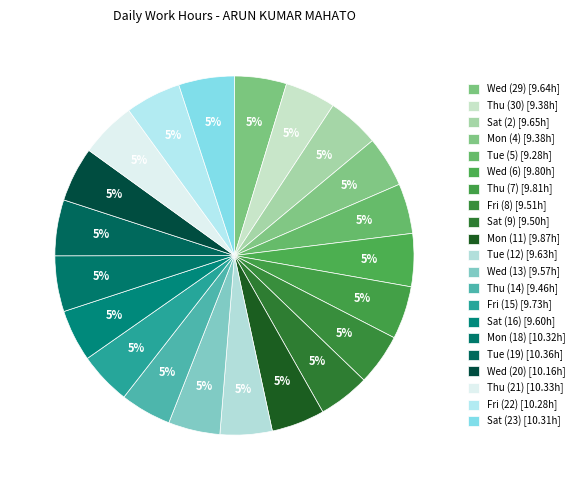

Rank the categories by value from lowest to highest.

Tue (5), Thu (30), Mon (4), Thu (14), Sat (9), Fri (8), Wed (13), Sat (16), Tue (12), Wed (29), Sat (2), Fri (15), Wed (6), Thu (7), Mon (11), Wed (20), Fri (22), Sat (23), Mon (18), Thu (21), Tue (19)